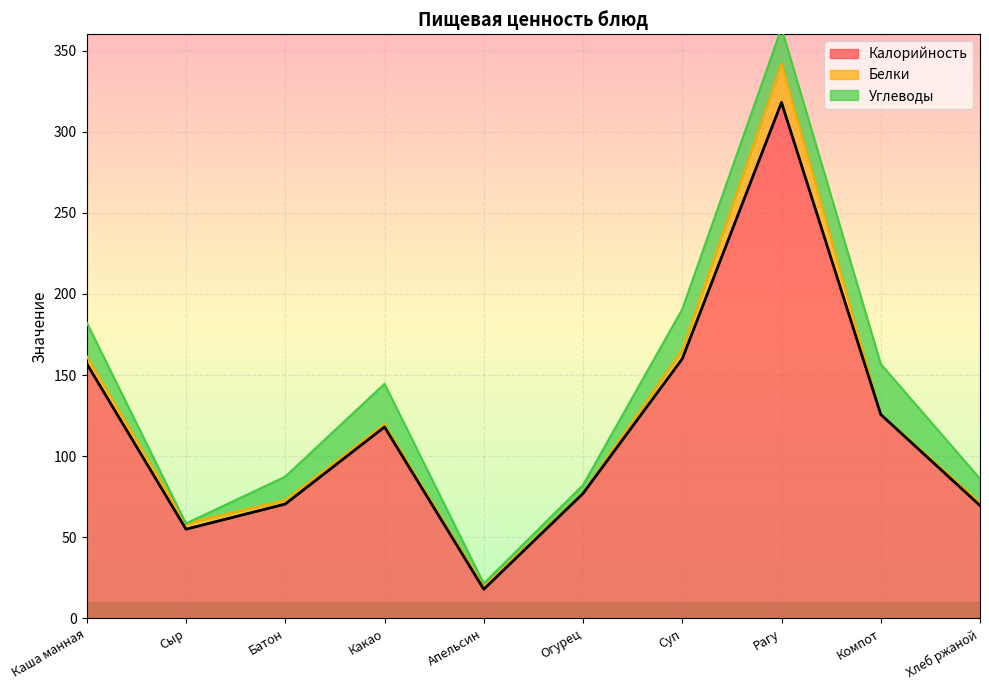

What is the label of the 2nd point from the right?

Компот